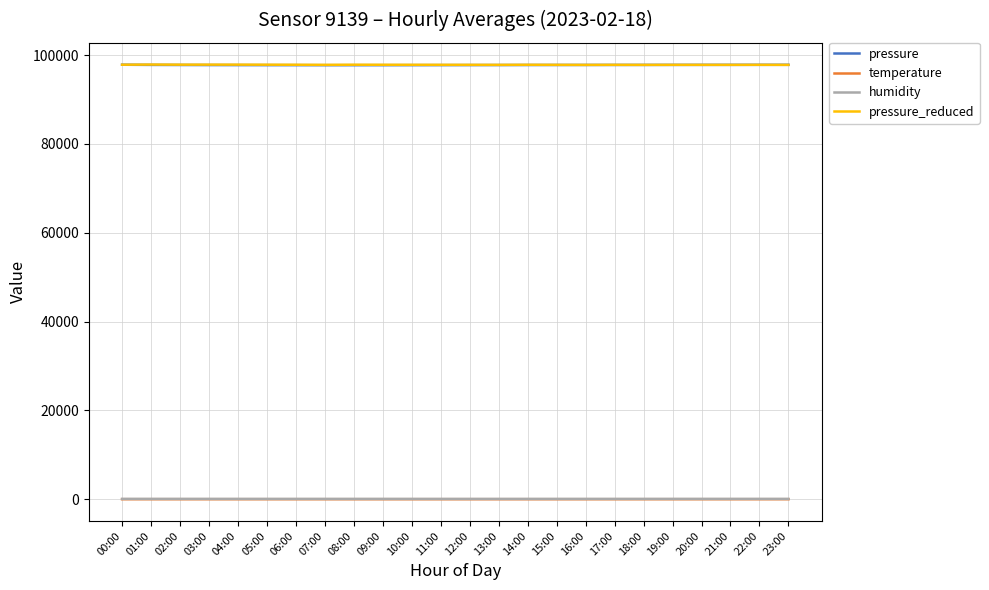

What is the greatest value displayed?

97889.7